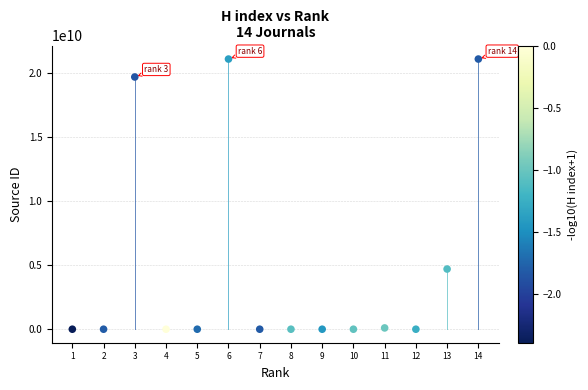

What Y value in the scatter plot is closest to 10550524796?

4700153007